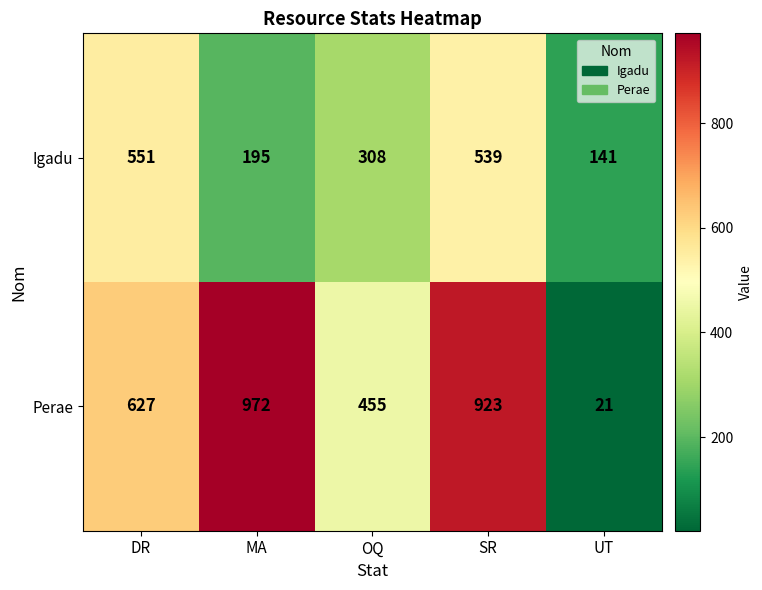

What is the total value across all series at SR?

1462